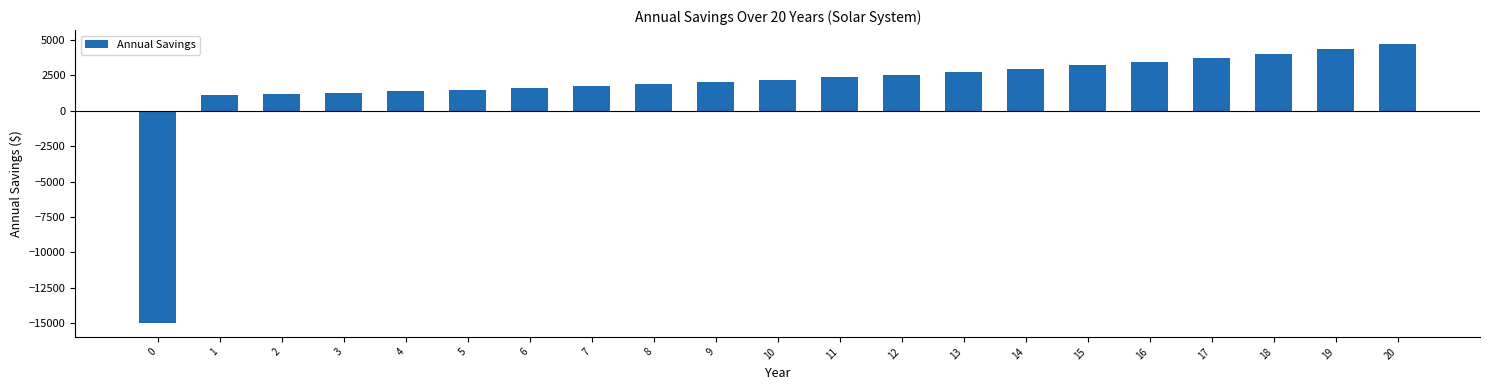

The value at 4 is 1379.4. True or false?

True